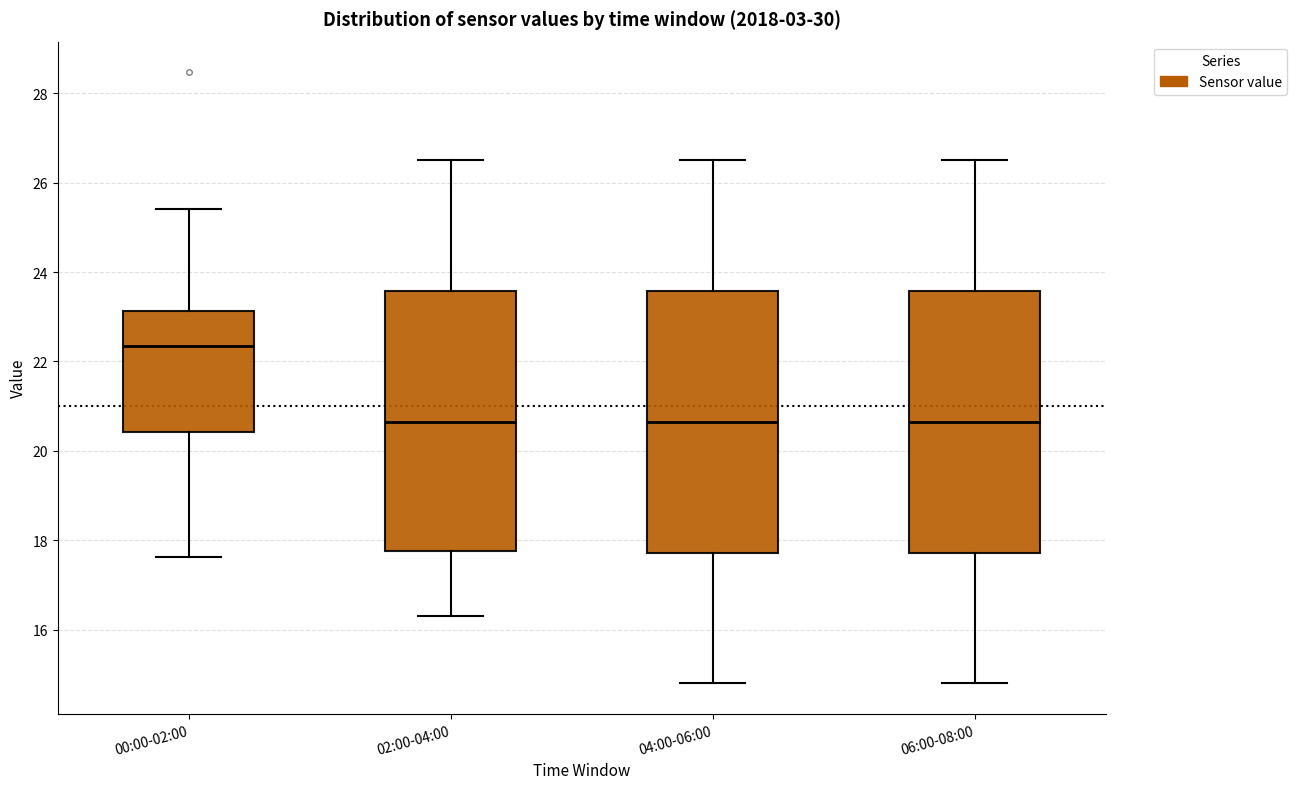

Reading left to right, transcribe this box plot: for each box, give where its median line is, the range the box spans, and where its two whiskers end, as read against the y-axis. The values are not printed on the chart, so give them approximately, as read against the axis.

00:00-02:00: median 22.4, box 20.4 to 23.2, whiskers 17.6 to 25.4
02:00-04:00: median 20.6, box 17.8 to 23.6, whiskers 16.4 to 26.6
04:00-06:00: median 20.6, box 17.8 to 23.6, whiskers 14.8 to 26.6
06:00-08:00: median 20.6, box 17.8 to 23.6, whiskers 14.8 to 26.6